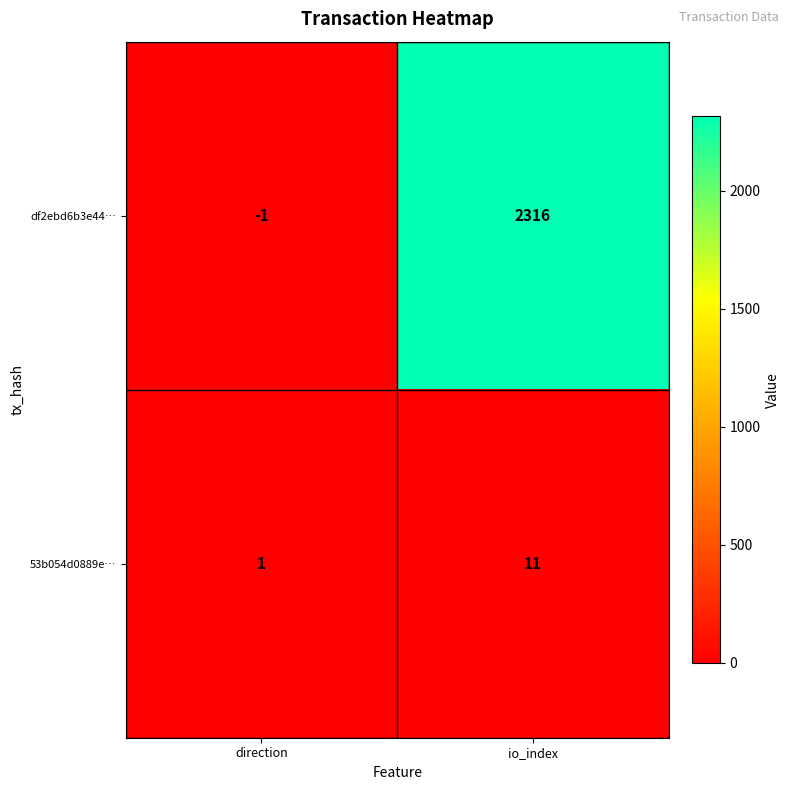

Rank the series by their maximum value, from lowest to highest.

53b054d0889e…, df2ebd6b3e44…